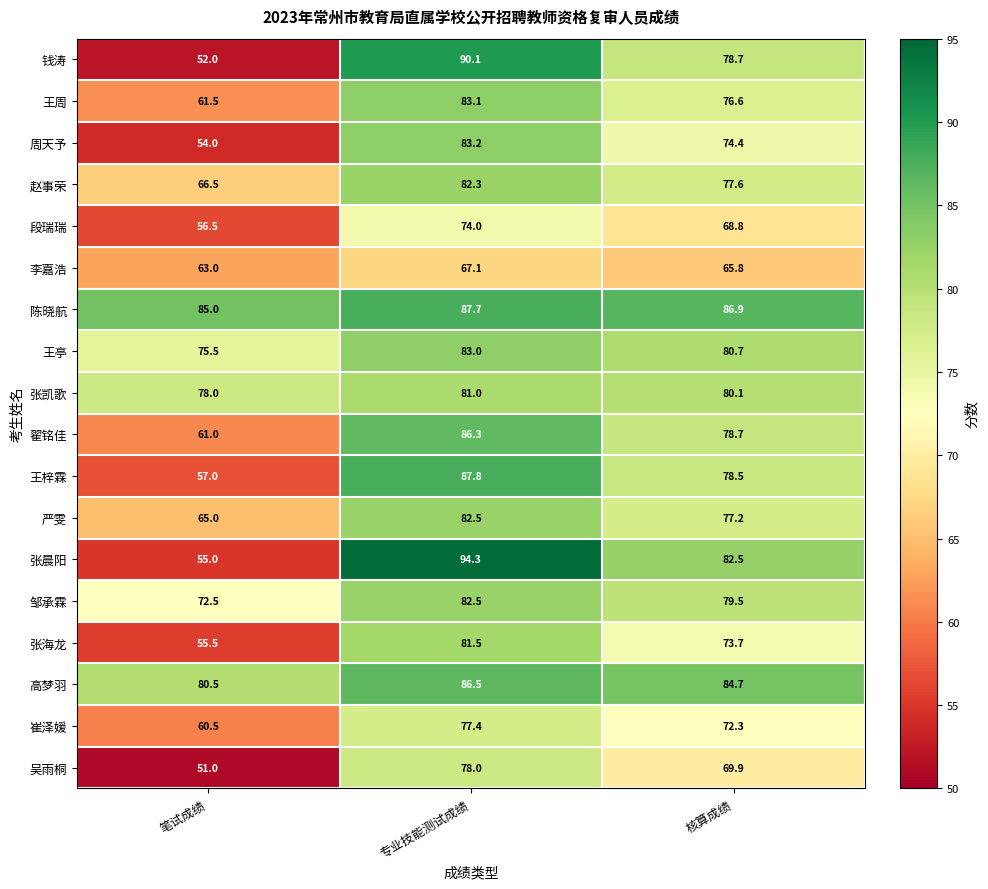

What is the sum of all 钱涛 values?

220.8